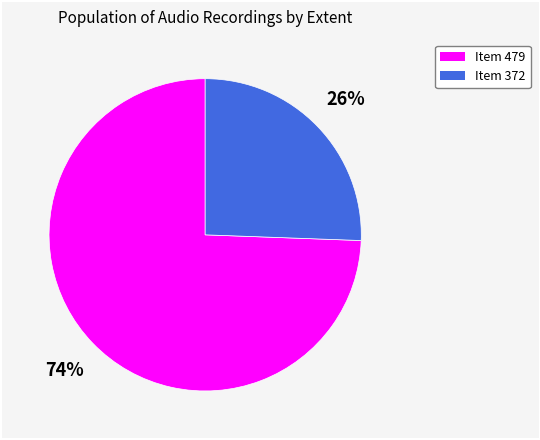

To the nearest percent, what is the combined percentage of Item 372 and Item 479?

100%